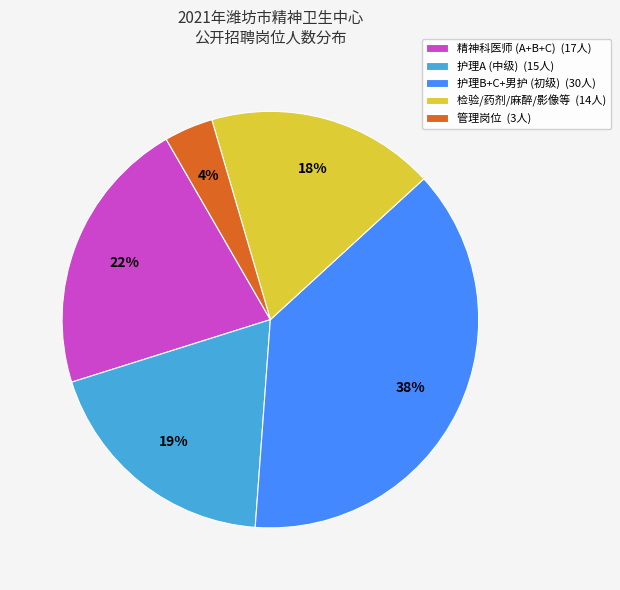

Is it true that 管理岗位 (3人) is 11% of the pie?

False